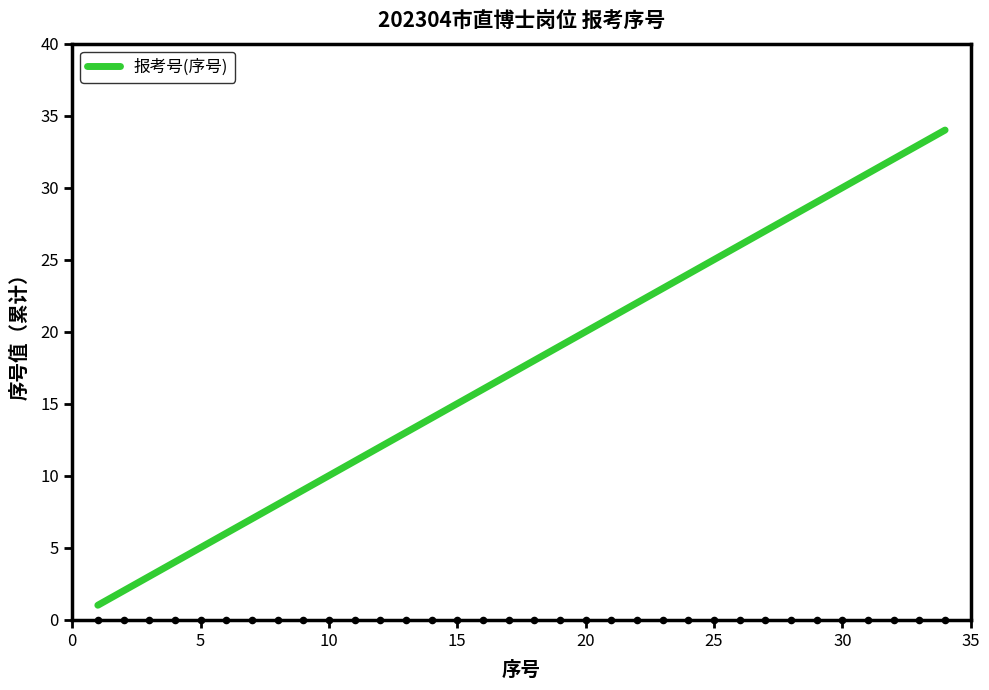

True or false: 报考号(序号) has a value of 25 at 25.

True